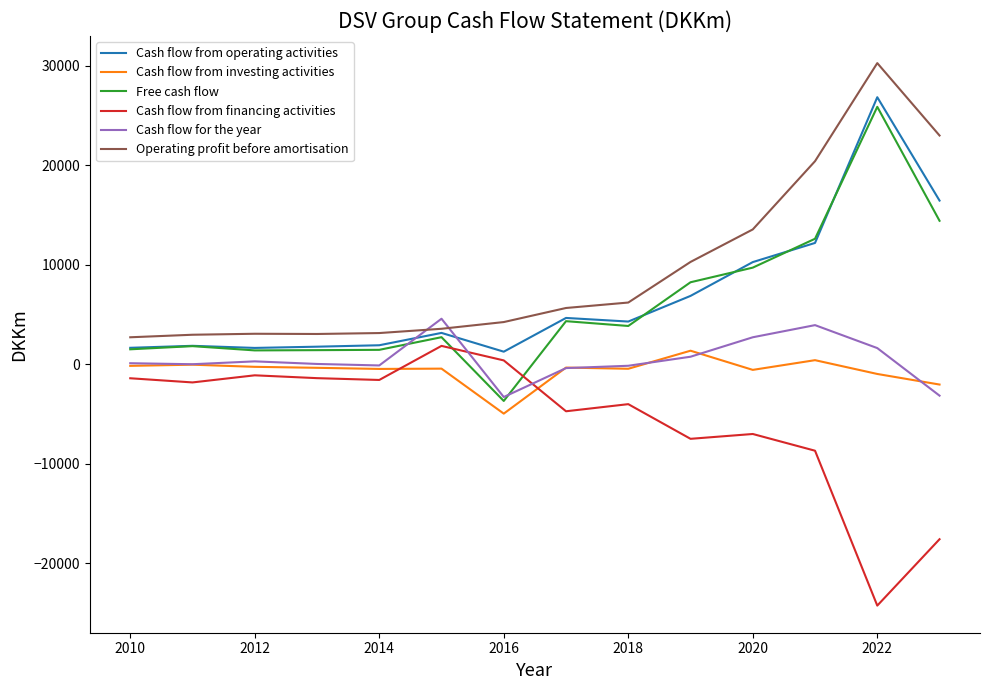

What is the greatest value displayed?

30275